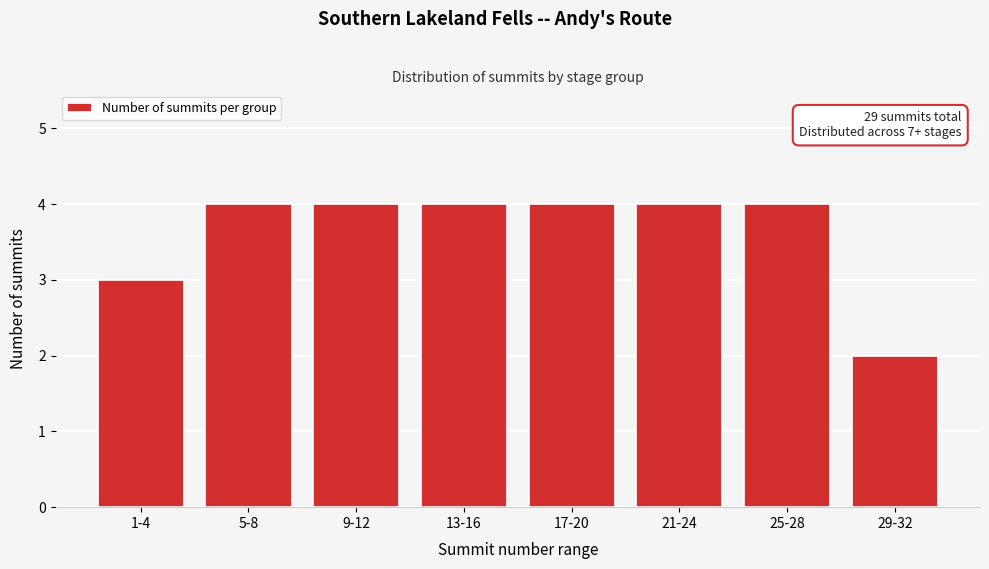

Reading right to left, list all the values displayed in this chart.

2	4	4	4	4	4	4	3